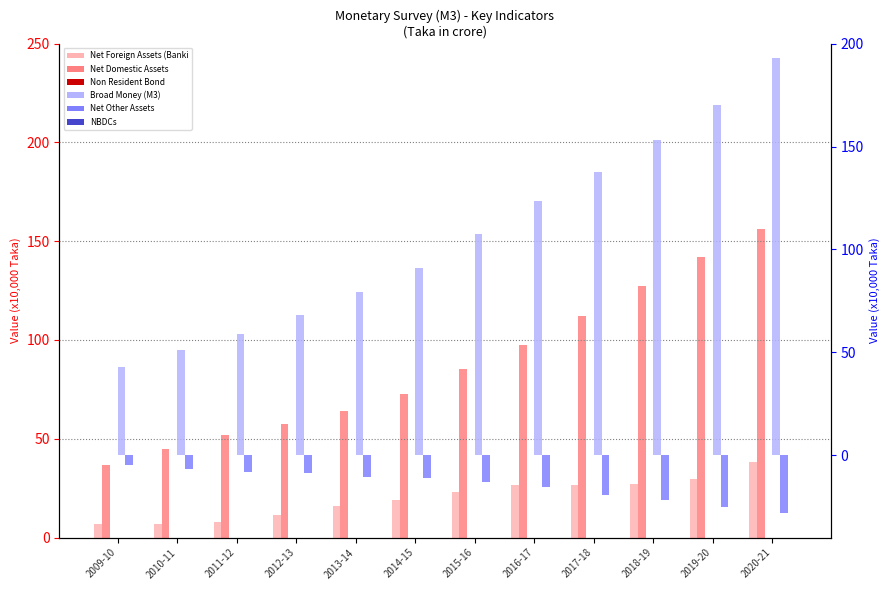

Reading left to right, transcribe all the data shown in this chart.

Net Foreign Assets (Banking Sector): 2009-10=6.7	2010-11=7.1	2011-12=7.9	2012-13=11.3	2013-14=16.0	2014-15=18.9	2015-16=23.3	2016-17=26.7	2017-18=26.5	2018-19=27.2	2019-20=29.7	2020-21=38.2
Net Domestic Assets: 2009-10=36.8	2010-11=44.6	2011-12=51.8	2012-13=57.4	2013-14=63.9	2014-15=72.8	2015-16=85.2	2016-17=97.6	2017-18=112.1	2018-19=127.4	2019-20=142.1	2020-21=156.2
Non Resident Bond: 2009-10=-0.6	2010-11=-0.6	2011-12=-0.6	2012-13=-0.6	2013-14=-0.7	2014-15=-0.7	2015-16=-0.8	2016-17=-1.0	2017-18=-1.1	2018-19=-1.3	2019-20=-1.4	2020-21=-1.5
Broad Money (M3): 2009-10=42.9	2010-11=51.0	2011-12=59.0	2012-13=68.0	2013-14=79.2	2014-15=91.0	2015-16=107.7	2016-17=123.3	2017-18=137.4	2018-19=153.4	2019-20=170.4	2020-21=192.9
Net Other Assets: 2009-10=-4.6	2010-11=-6.7	2011-12=-8.3	2012-13=-8.8	2013-14=-10.5	2014-15=-11.1	2015-16=-12.8	2016-17=-15.3	2017-18=-19.1	2018-19=-21.7	2019-20=-25.0	2020-21=-28.3
NBDCs: 2009-10=-0.0	2010-11=-0.0	2011-12=-0.0	2012-13=-0.0	2013-14=-0.0	2014-15=-0.0	2015-16=-0.0	2016-17=-0.0	2017-18=-0.0	2018-19=-0.0	2019-20=-0.0	2020-21=-0.0